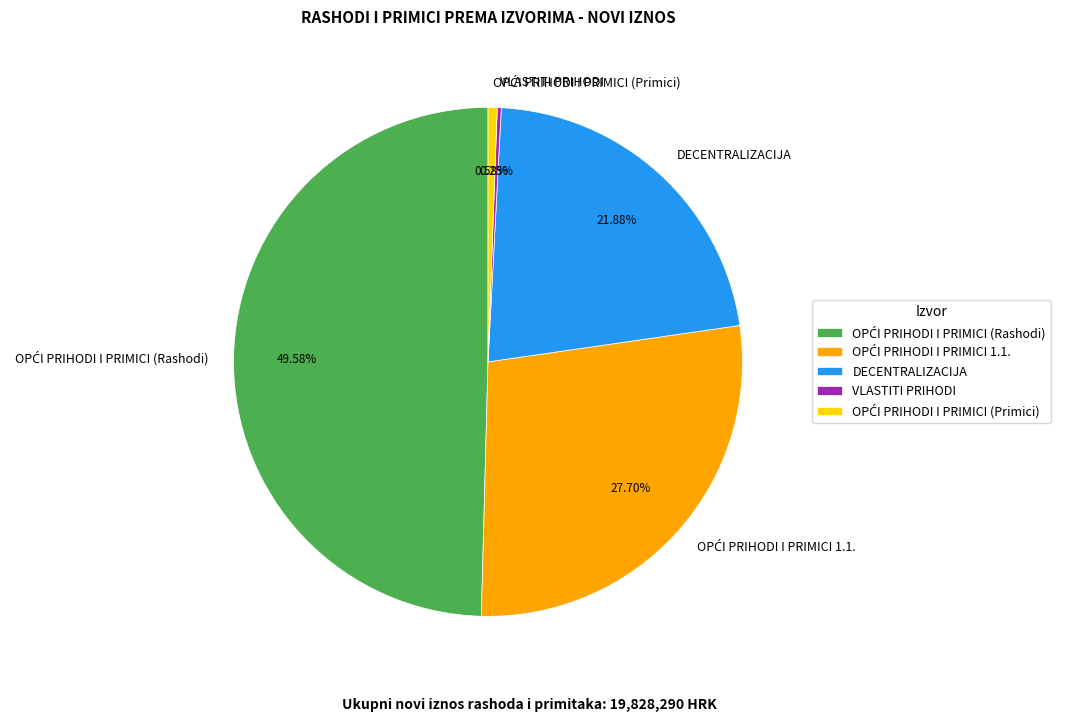

Does DECENTRALIZACIJA account for over 50% of the chart?

No